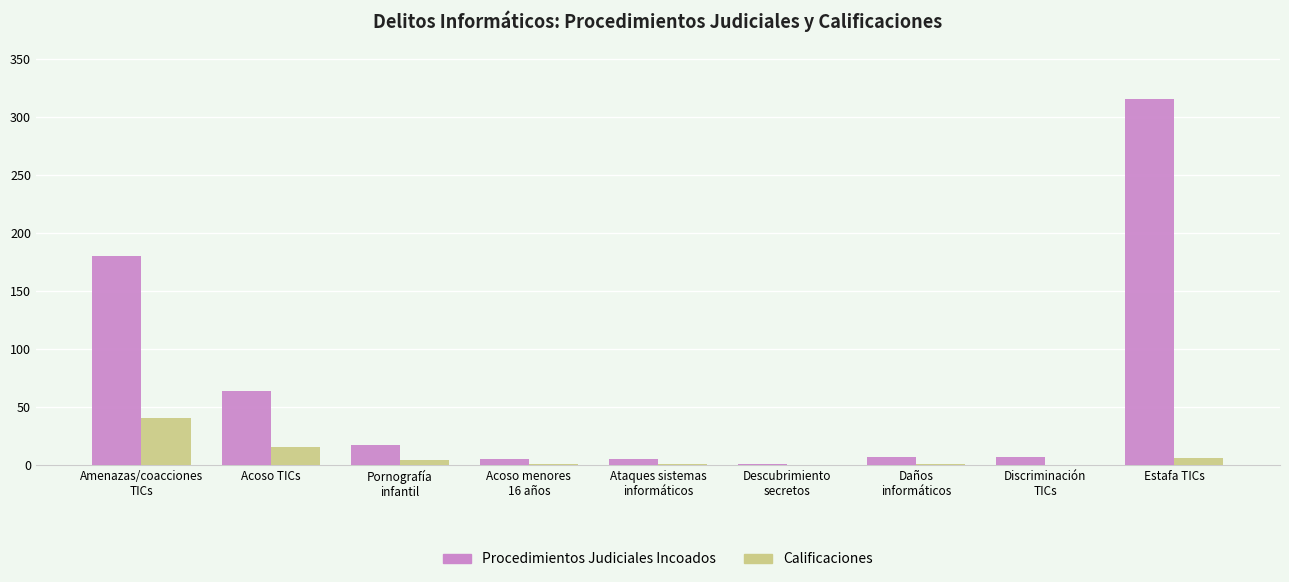

Is the value of Calificaciones at Pornografía
infantil greater than the value of Procedimientos Judiciales Incoados at Acoso TICs?

No